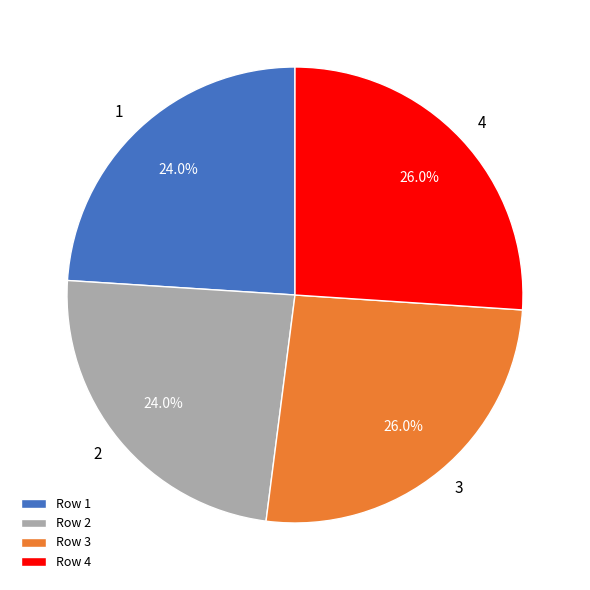

To the nearest percent, what portion does 2 represent?

24%